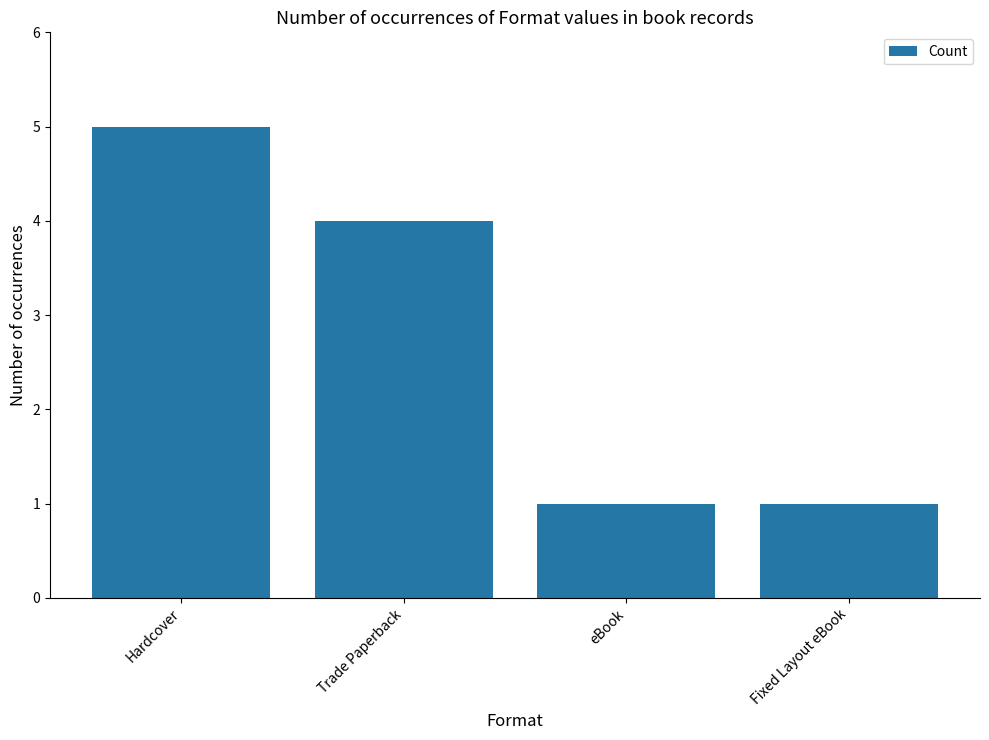

Reading right to left, what are all the values shown in this chart?

Fixed Layout eBook=1	eBook=1	Trade Paperback=4	Hardcover=5